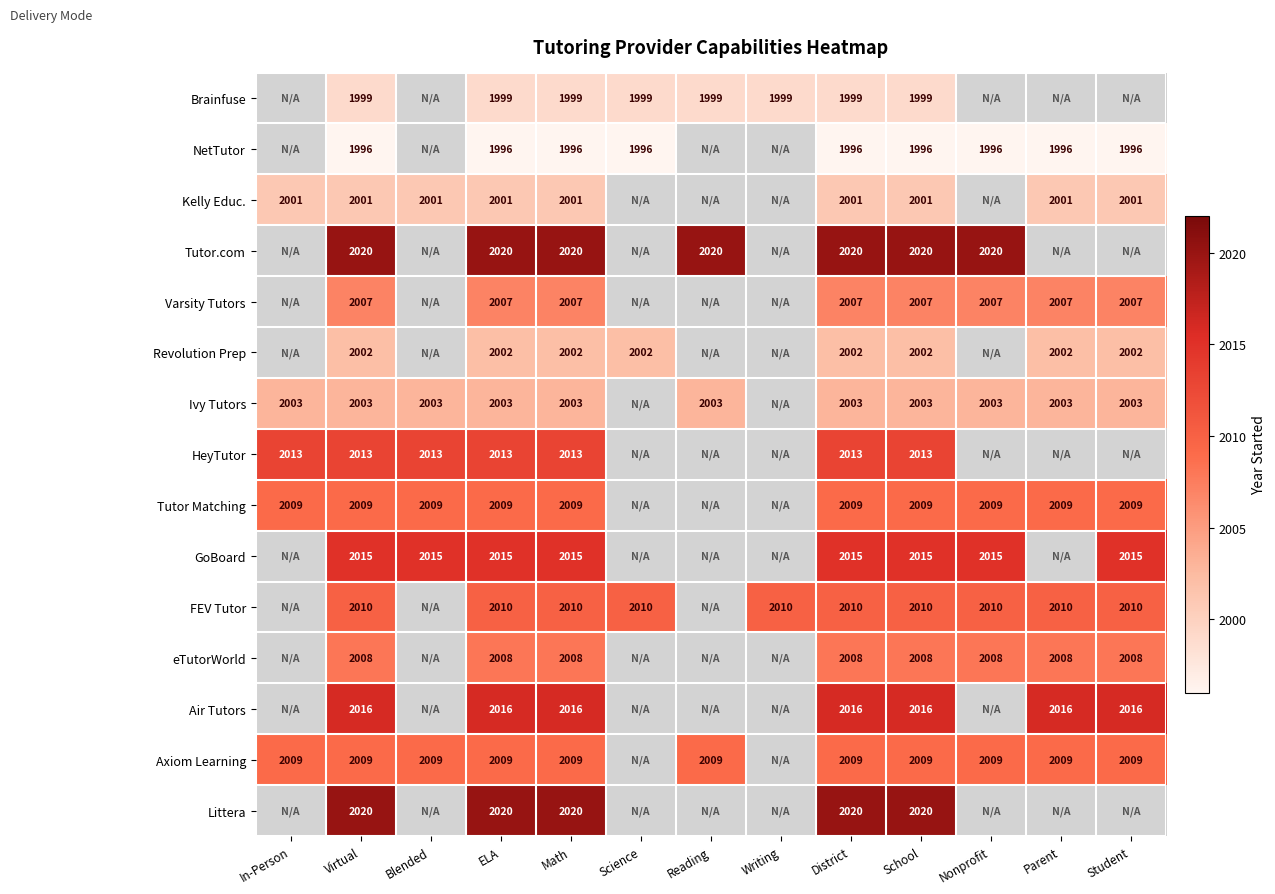

True or false: NetTutor has a value of 2972 at Virtual.

False